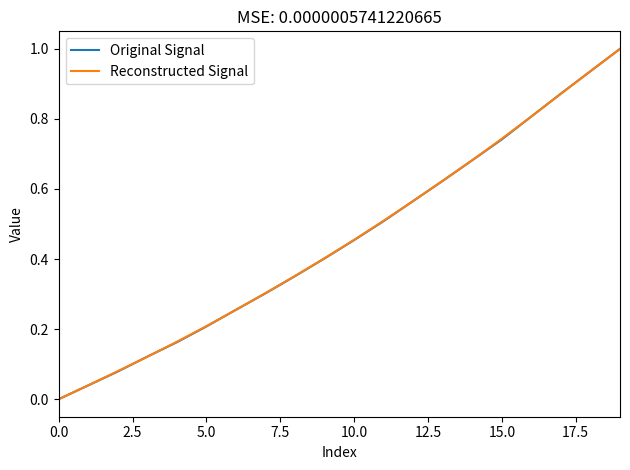

How many values in the Original Signal series exceed 0?

19